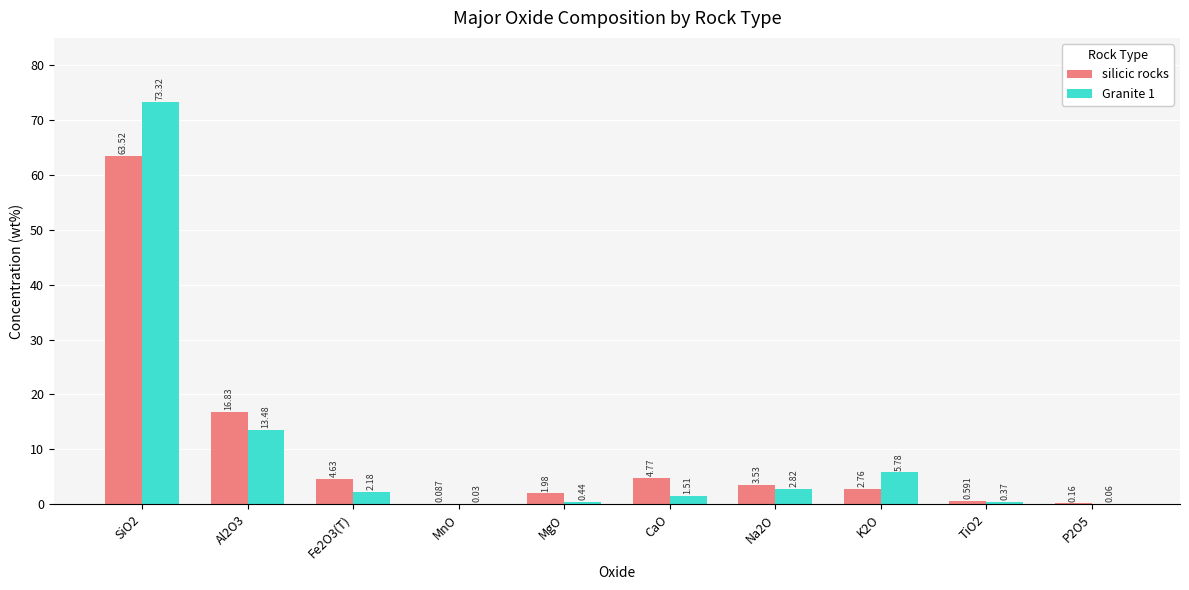

Is the value of silicic rocks at TiO2 greater than the value of Granite 1 at SiO2?

No